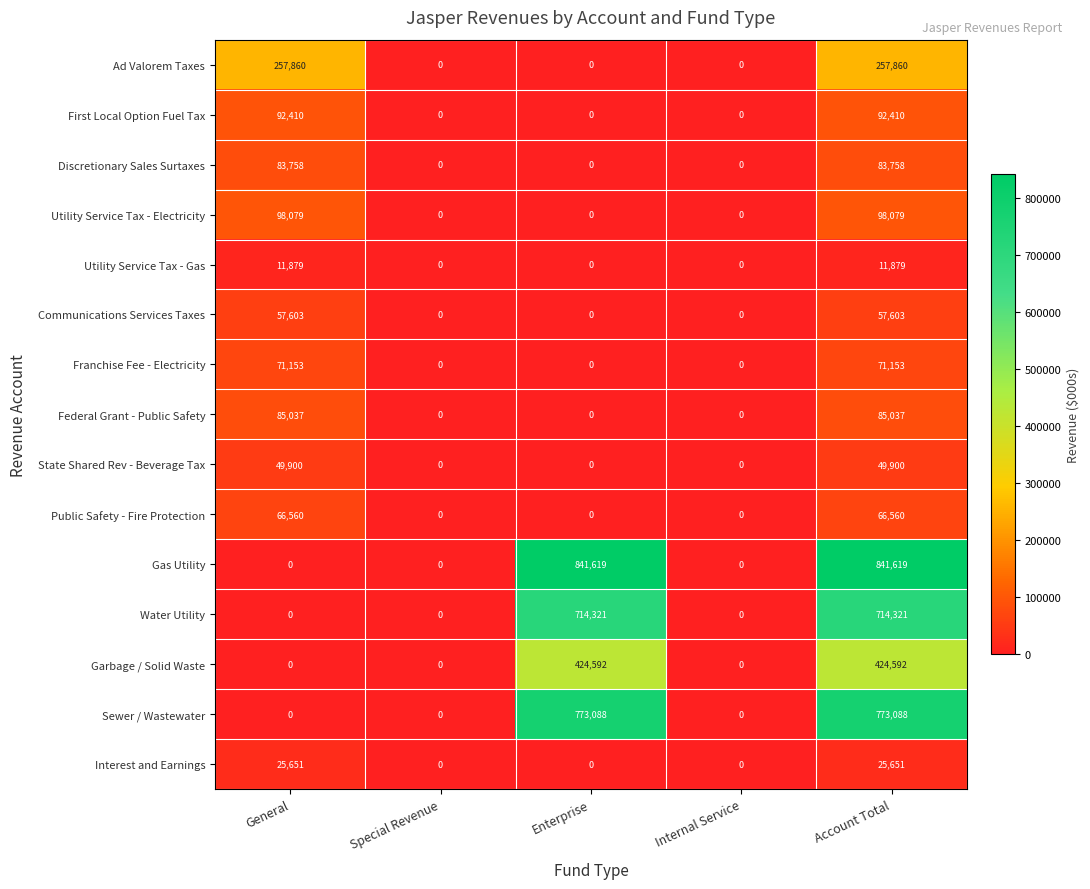

What is the difference between the maximum and minimum values in the Interest and Earnings series?

25651